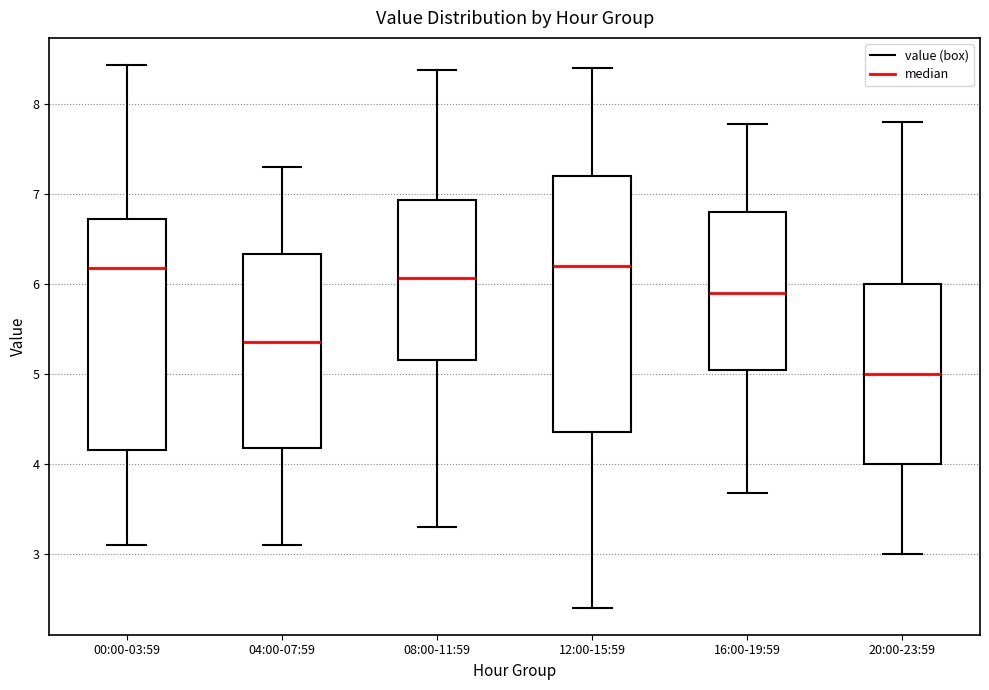

Which box's median line is the lowest?

20:00-23:59